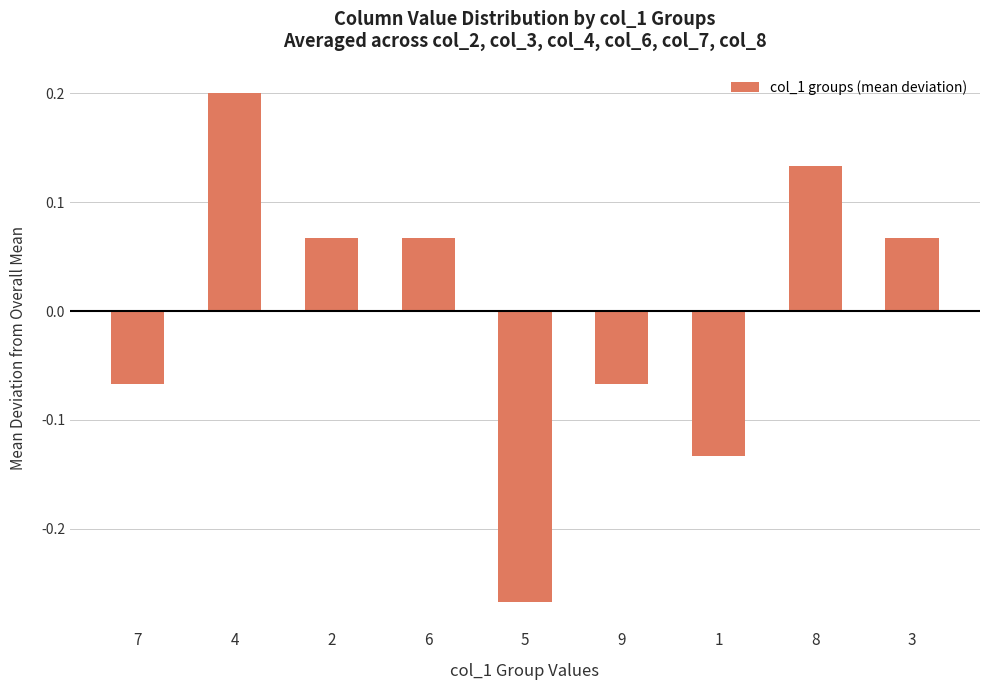

At which label does the data first exceed 0?

4